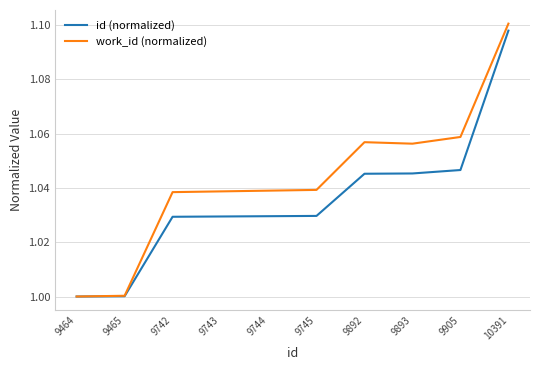

What is the difference between the maximum and minimum values in the work_id (normalized) series?

0.1